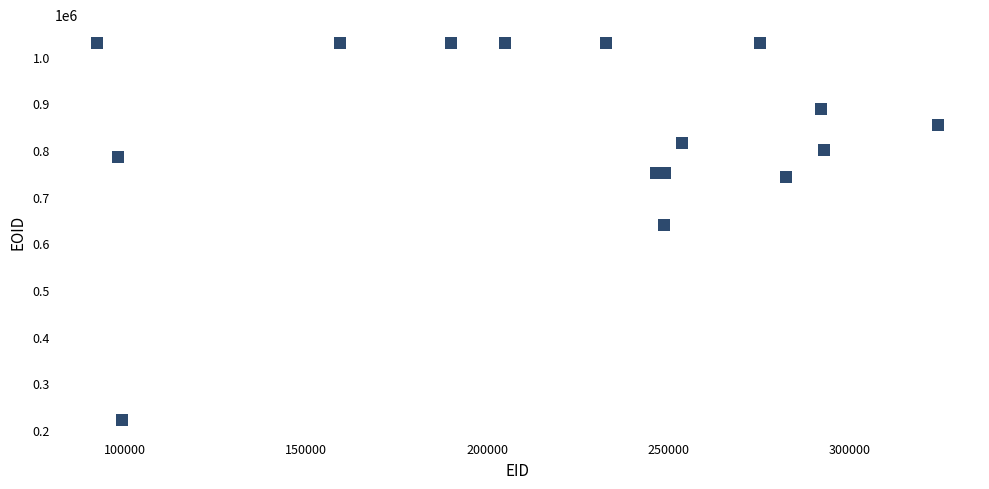

What Y value in the scatter plot is closest to 625580?

639681